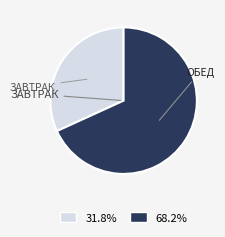

Is there any slice that represents more than half of the pie?

Yes